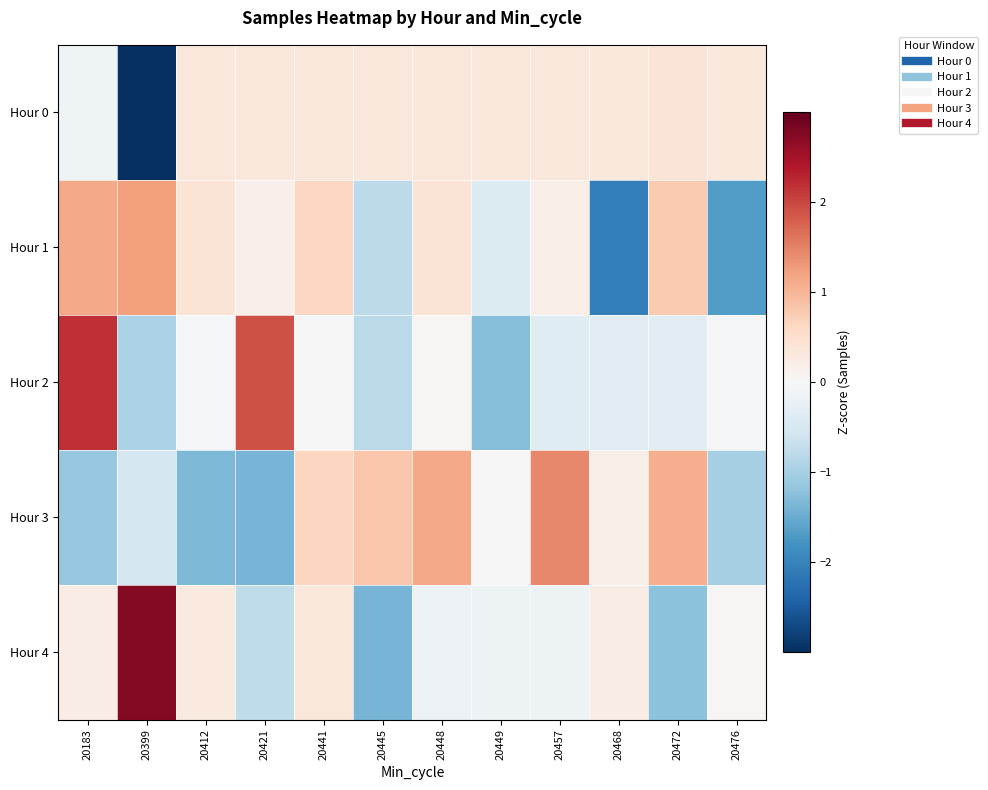

Reading right to left, transcribe all the data shown in this chart.

Hour 0: 20476=0.3	20472=0.4	20468=0.3	20457=0.3	20449=0.3	20448=0.3	20445=0.3	20441=0.3	20421=0.3	20412=0.4	20399=-3.3	20183=-0.1
Hour 1: 20476=-1.7	20472=0.8	20468=-2.0	20457=0.2	20449=-0.4	20448=0.4	20445=-0.8	20441=0.6	20421=0.2	20412=0.4	20399=1.2	20183=1.1
Hour 2: 20476=-0.0	20472=-0.3	20468=-0.3	20457=-0.4	20449=-1.3	20448=0.1	20445=-0.8	20441=0.0	20421=1.9	20412=-0.1	20399=-0.9	20183=2.2
Hour 3: 20476=-1.0	20472=1.1	20468=0.2	20457=1.4	20449=0.0	20448=1.1	20445=0.8	20441=0.6	20421=-1.4	20412=-1.4	20399=-0.5	20183=-1.1
Hour 4: 20476=0.0	20472=-1.2	20468=0.2	20457=-0.1	20449=-0.2	20448=-0.2	20445=-1.4	20441=0.3	20421=-0.8	20412=0.3	20399=2.8	20183=0.2